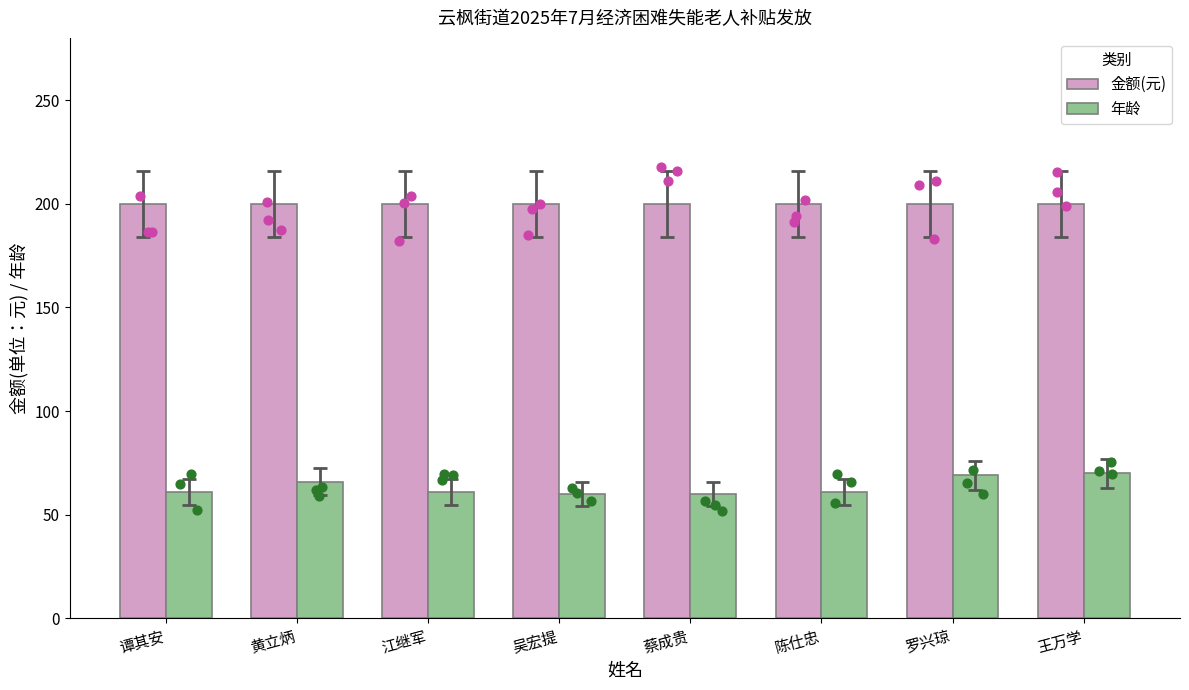

What is the total value across all series at 江继军?

261